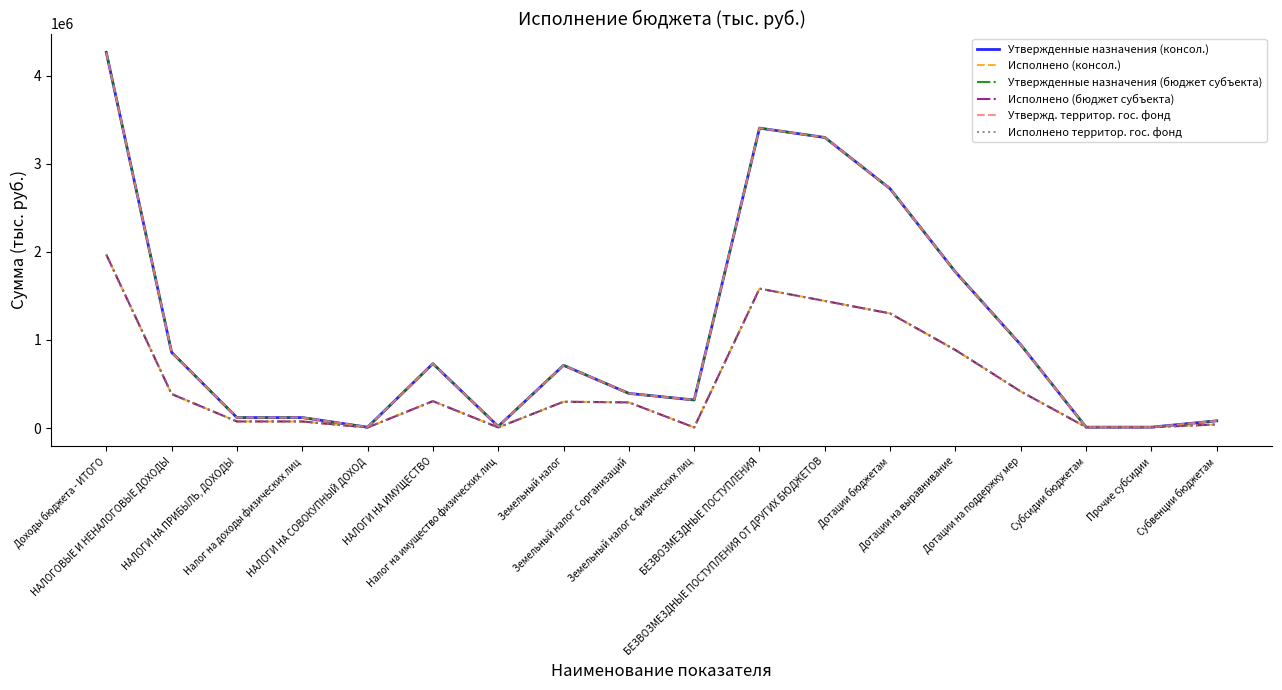

In Исполнено территор. гос. фонд, how many points are higher than both neighbors (excluding endpoints)?

3